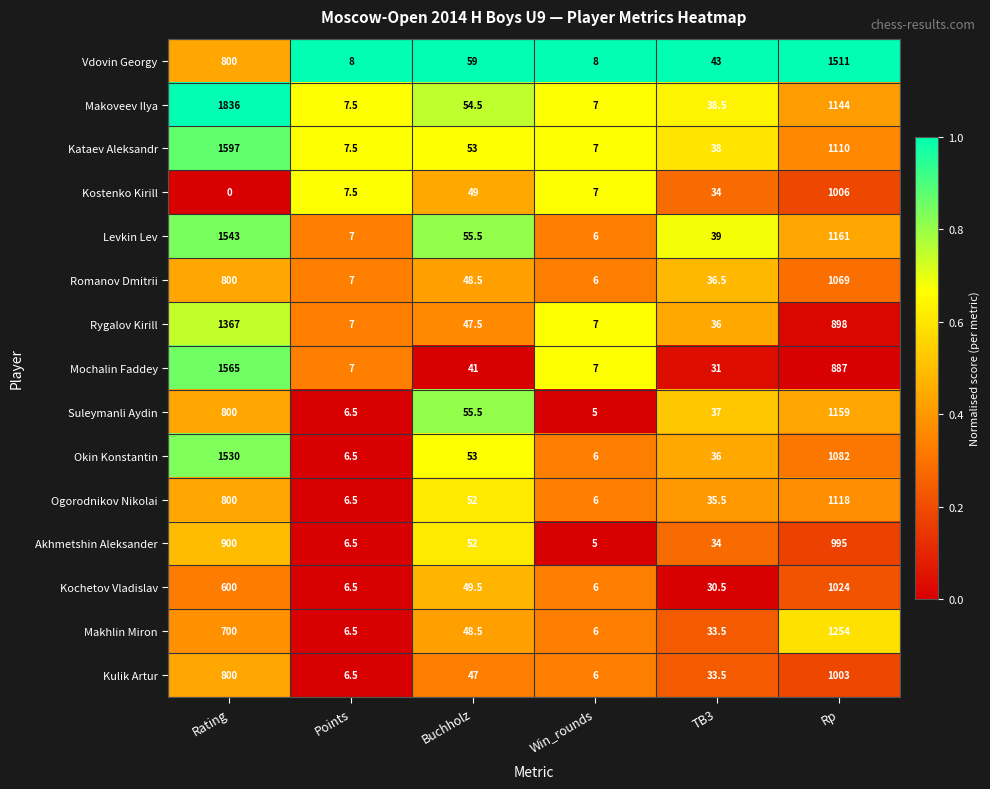

Which series changed the most between Win_rounds and TB3?

Vdovin Georgy